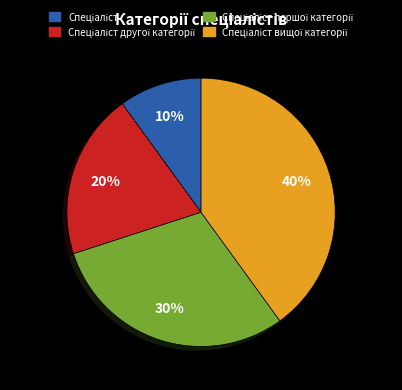

Is there a majority slice in this chart?

No